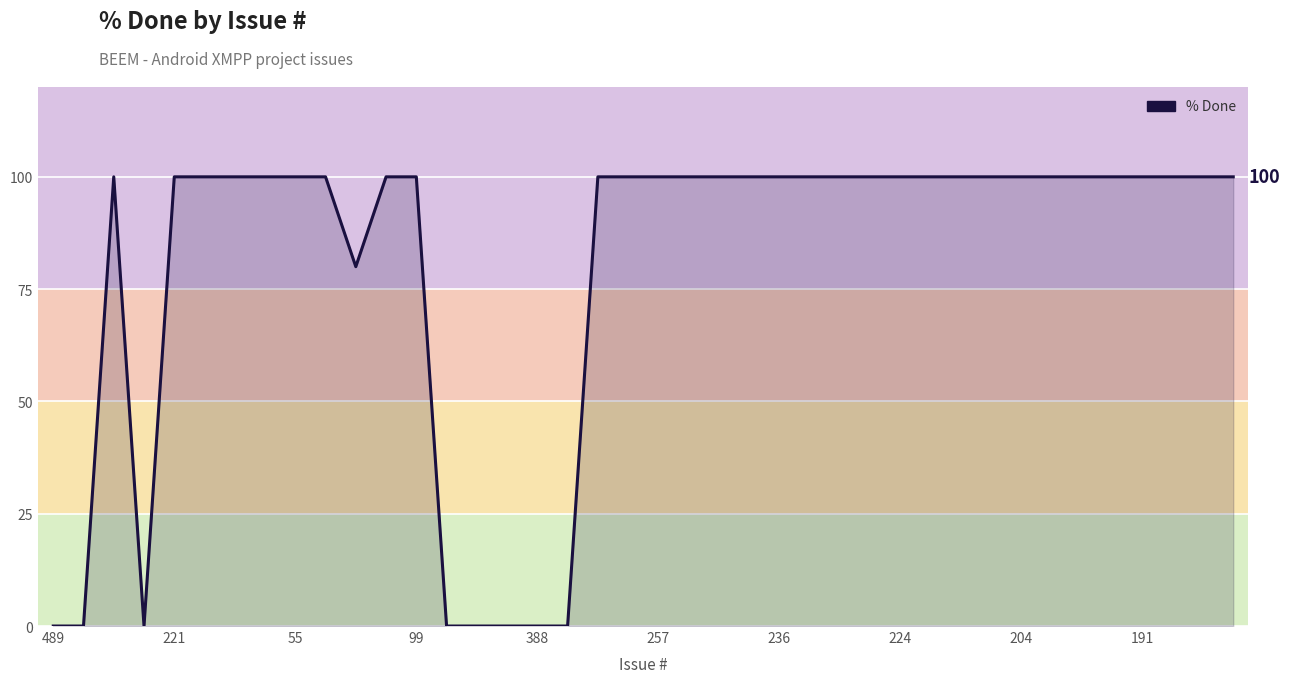

Does the chart display data point markers on the line(s)?

No